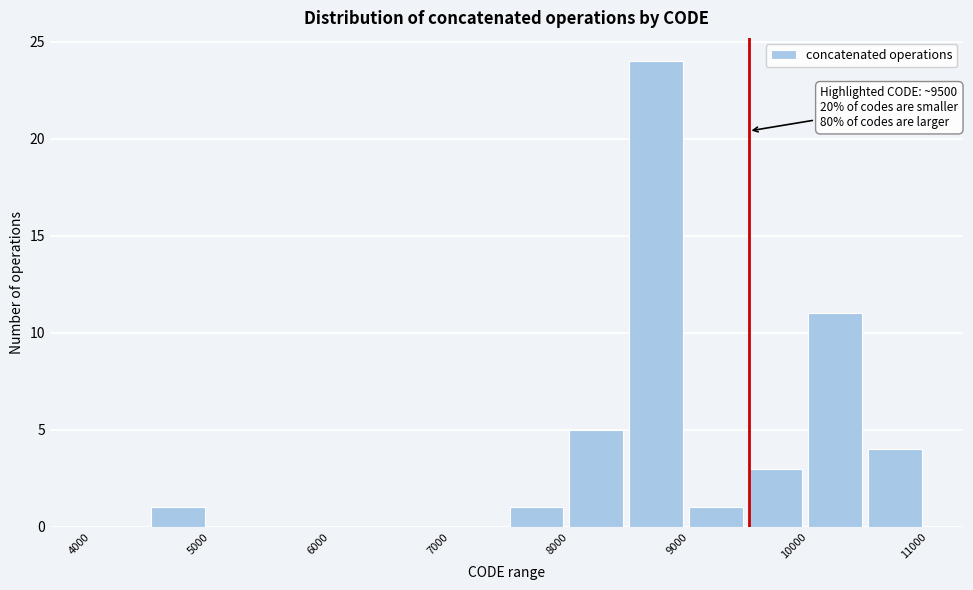

Over which range of the x-axis is the bar tallest?

8500 to 9000